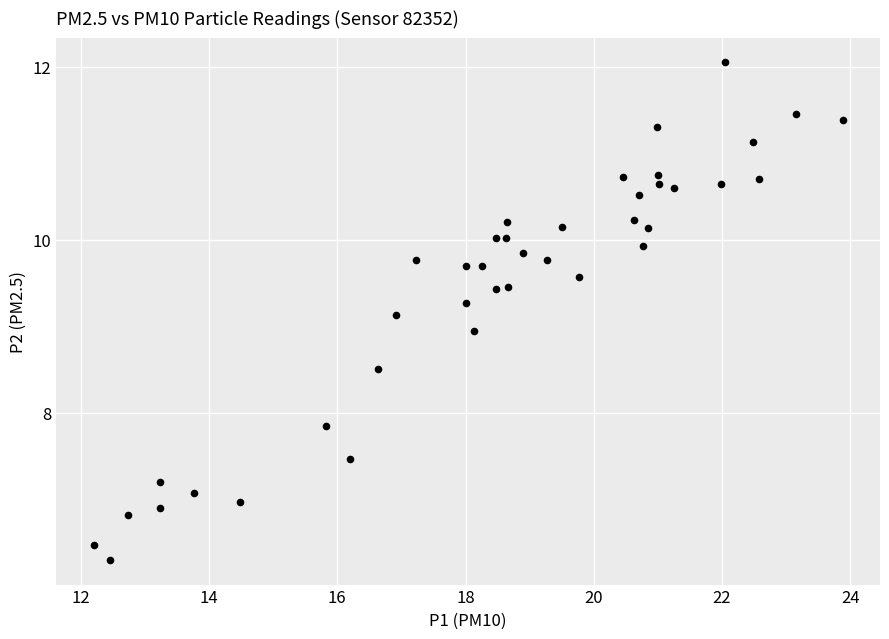

What is the range of X values (max minus min)?

11.7